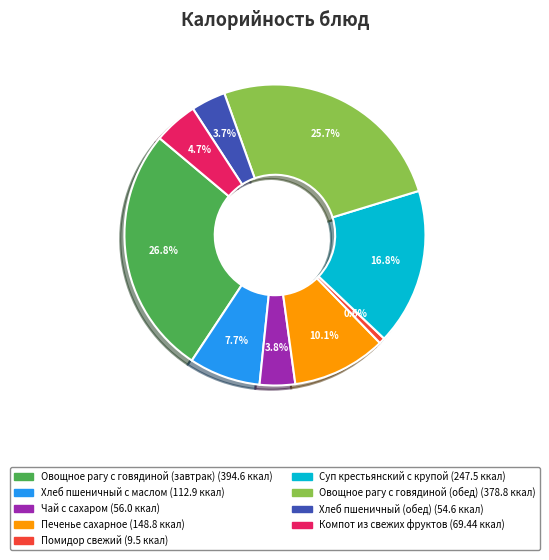

Is there any slice that represents more than half of the pie?

No